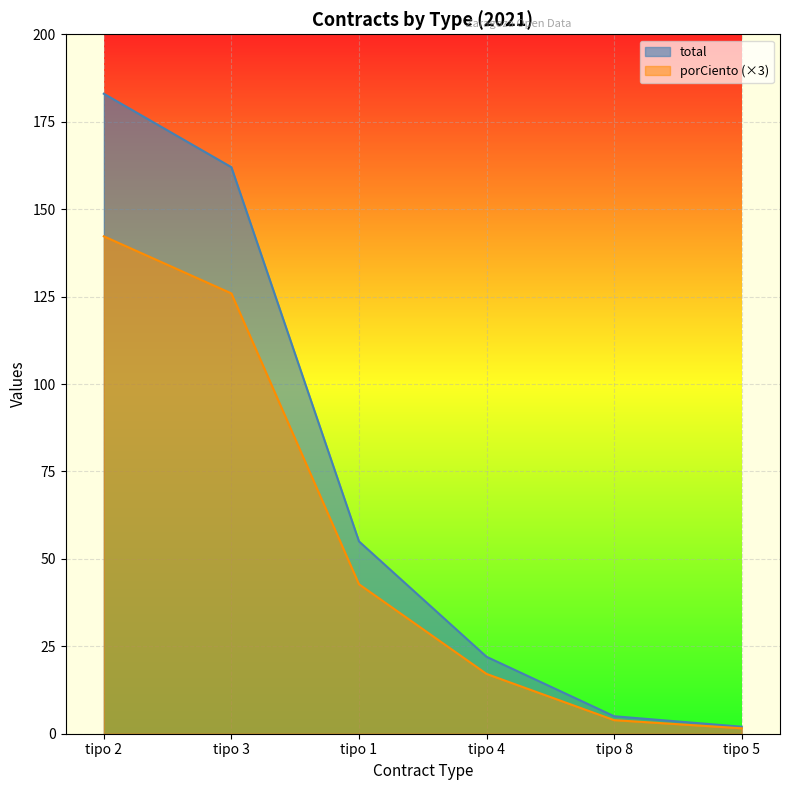

Is it true that total equals 56.9 at tipo 2?

False